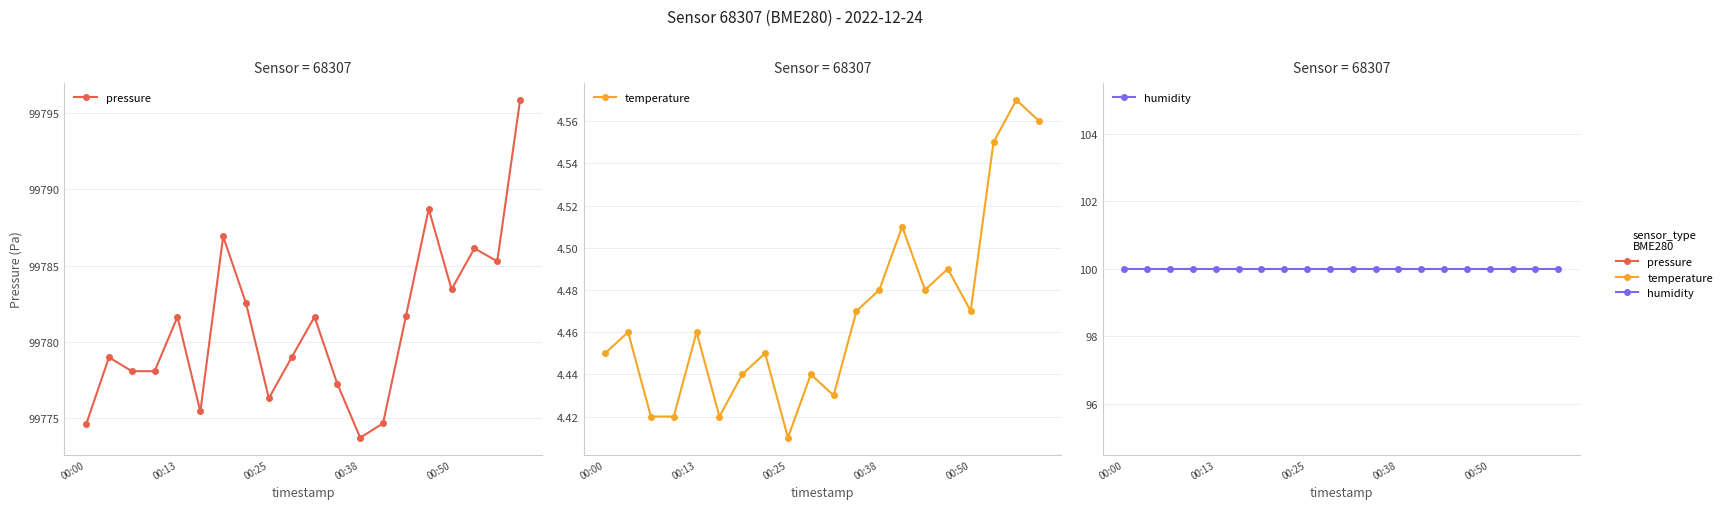

What is the greatest value displayed?

99795.9